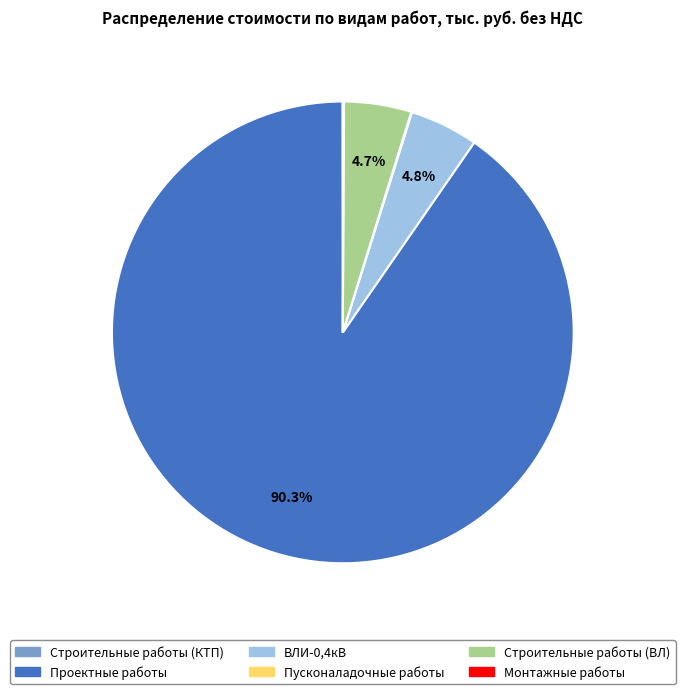

Does any single category account for the majority?

Yes